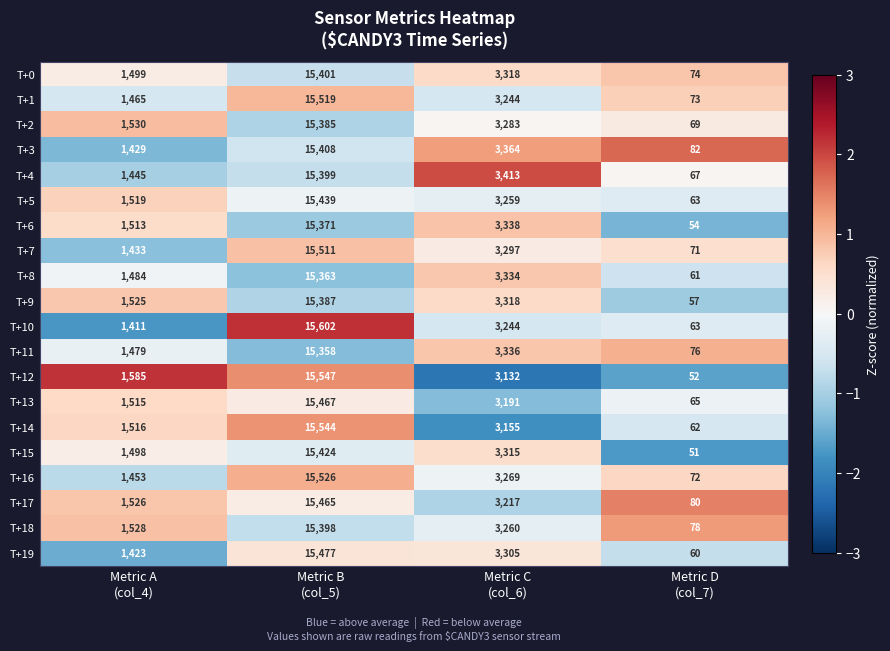

Which series has the largest range (max minus min)?

T+10